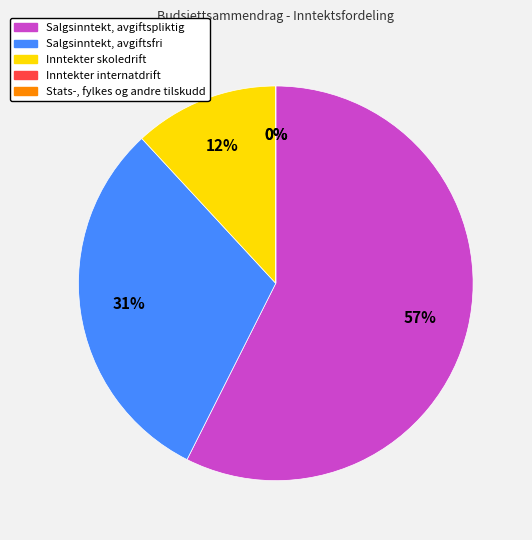

Which slice is the largest?

Salgsinntekt, avgiftspliktig